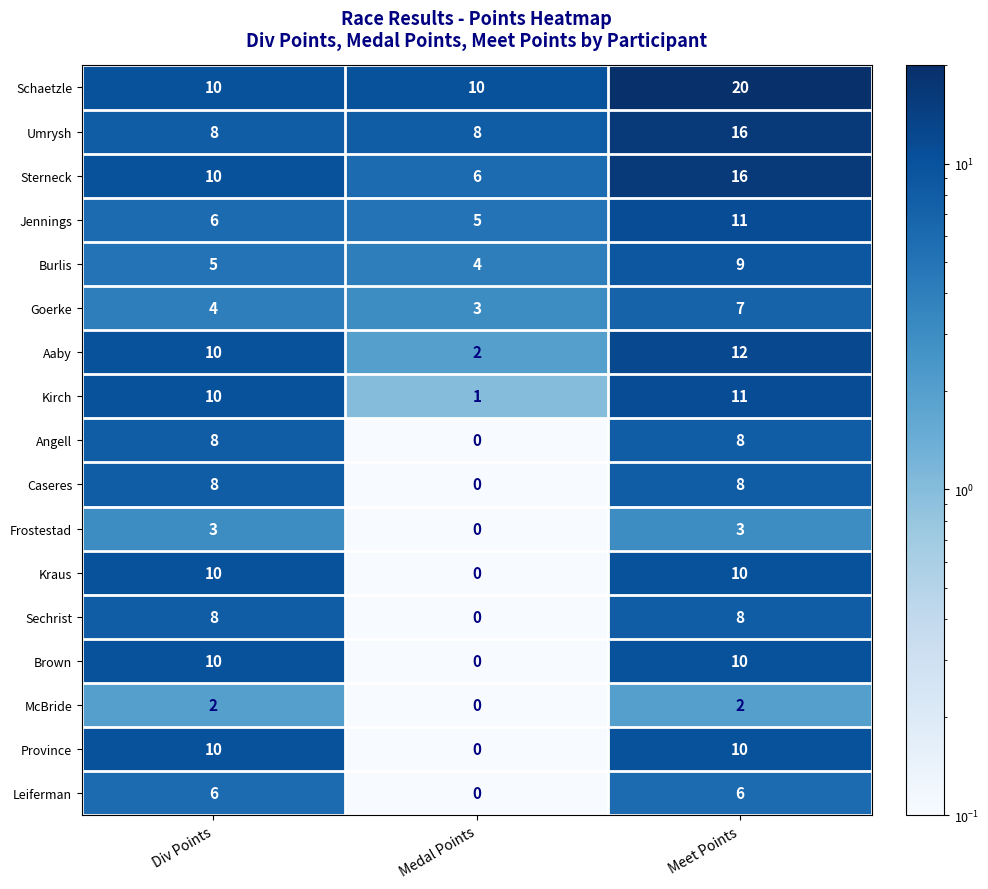

Which category has the lowest value across all series?

Medal Points